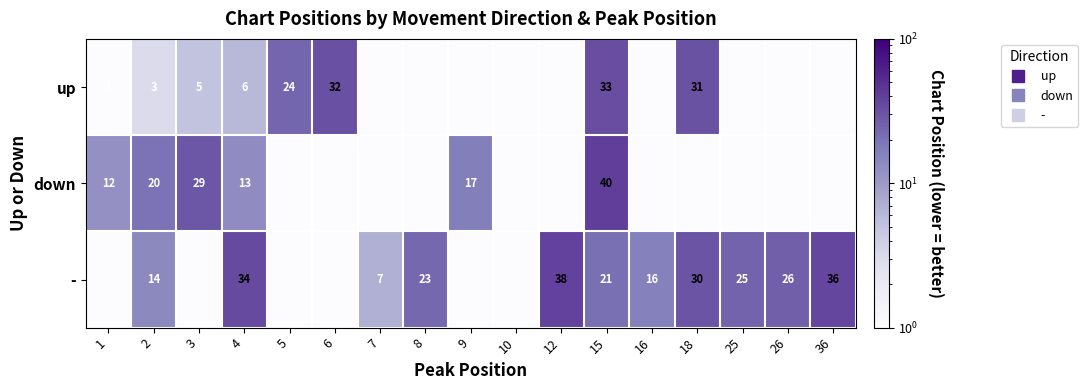

List the series in order of their peak value, lowest first.

up, -, down